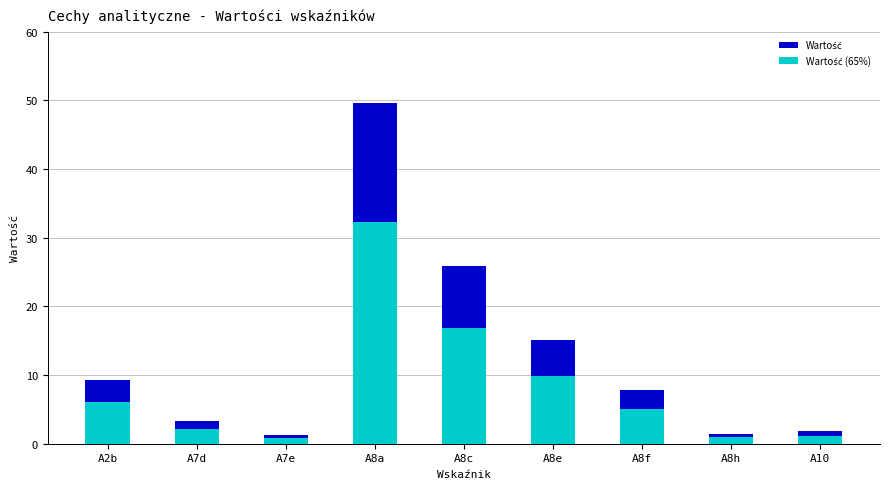

What is the spread (max minus min) of values at A8a?

17.4